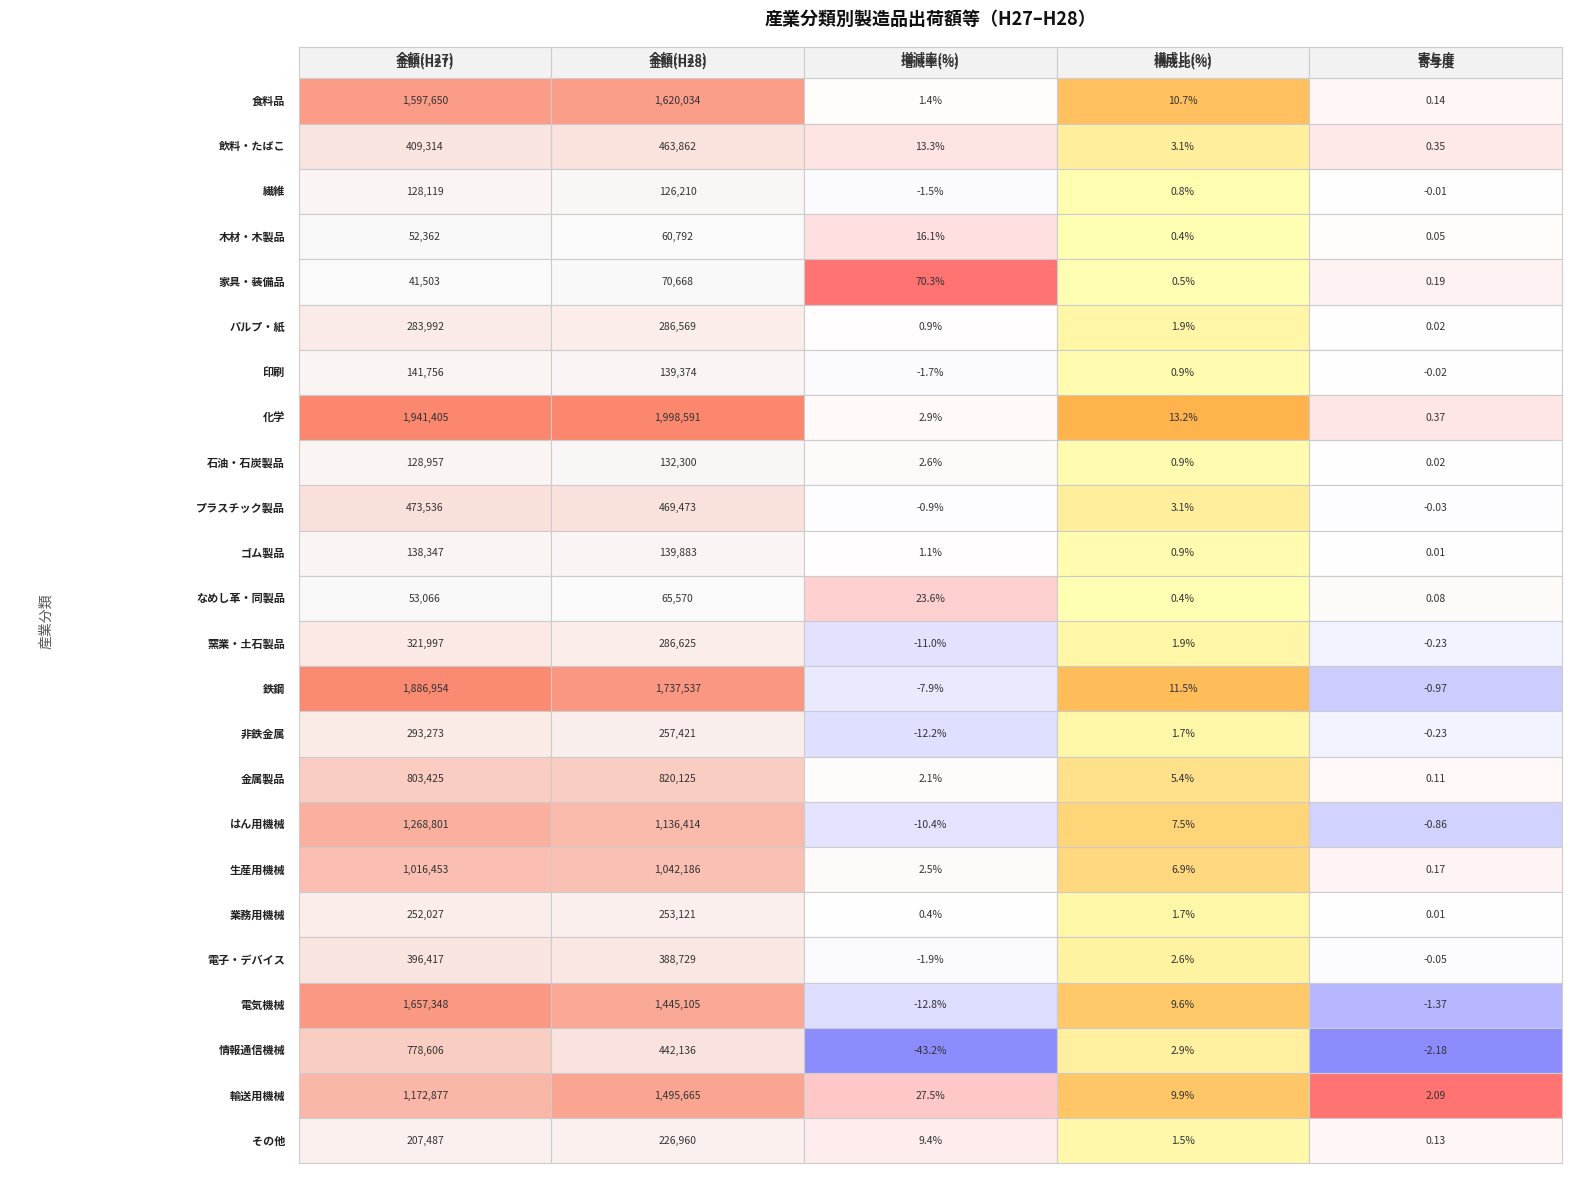

Is it true that 鉄鋼 equals -12.5 at 2?

False